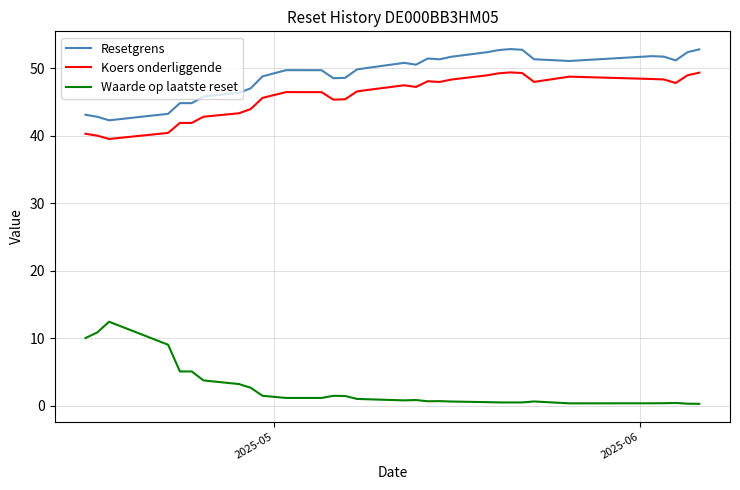

Rank the series by their maximum value, from lowest to highest.

Waarde op laatste reset, Koers onderliggende, Resetgrens